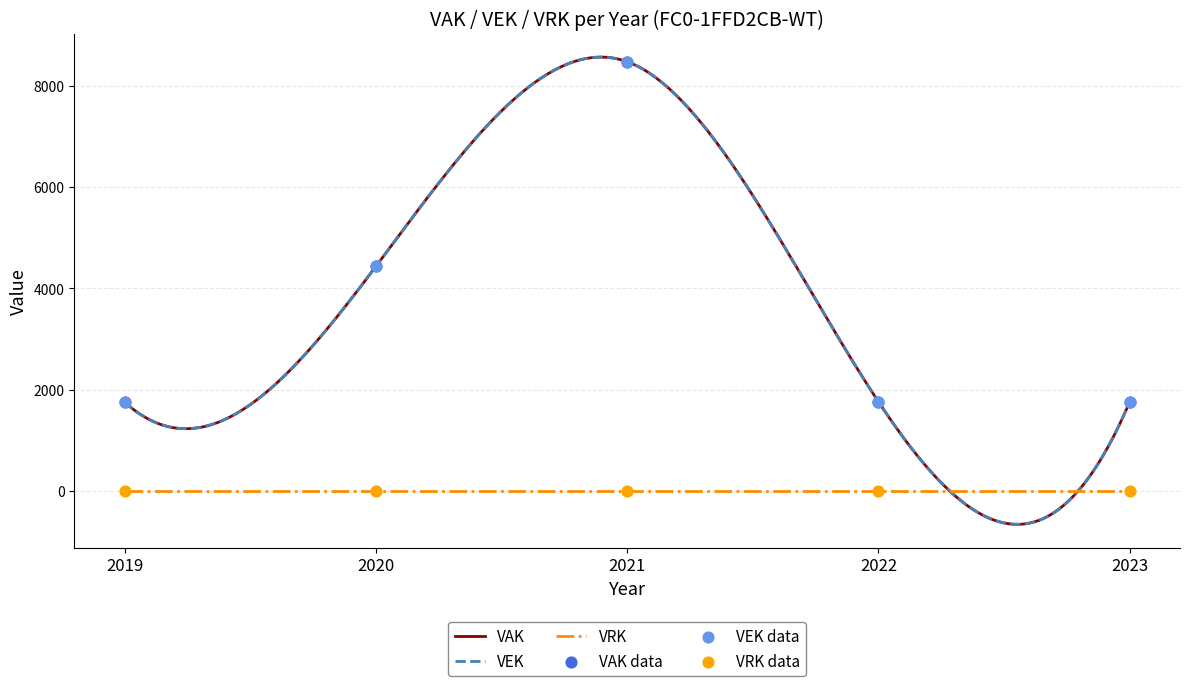

Is the value of VEK at 2022 greater than the value of VAK at 2020?

No